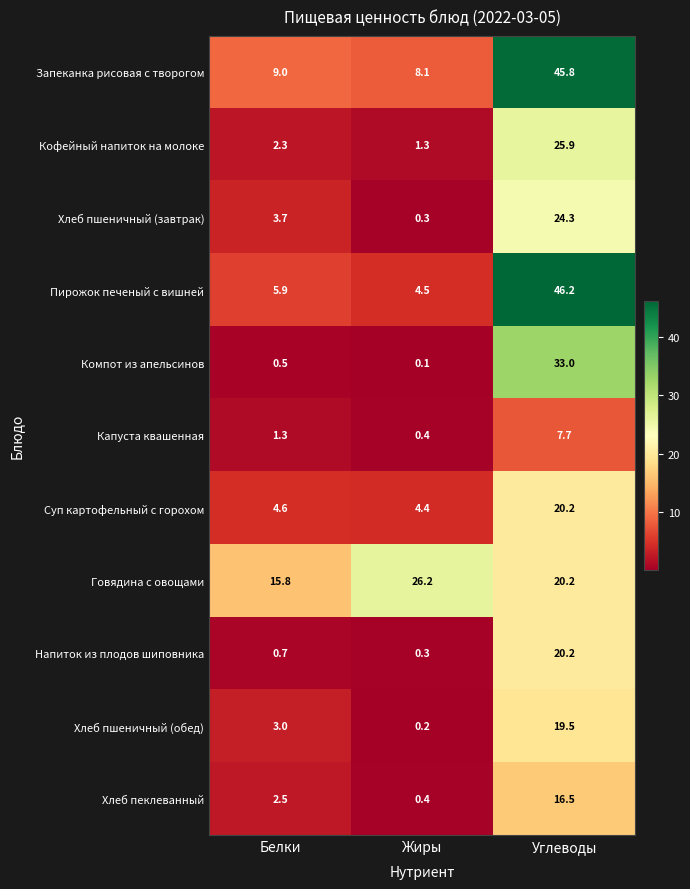

At which label does Говядина с овощами first exceed 20?

Жиры